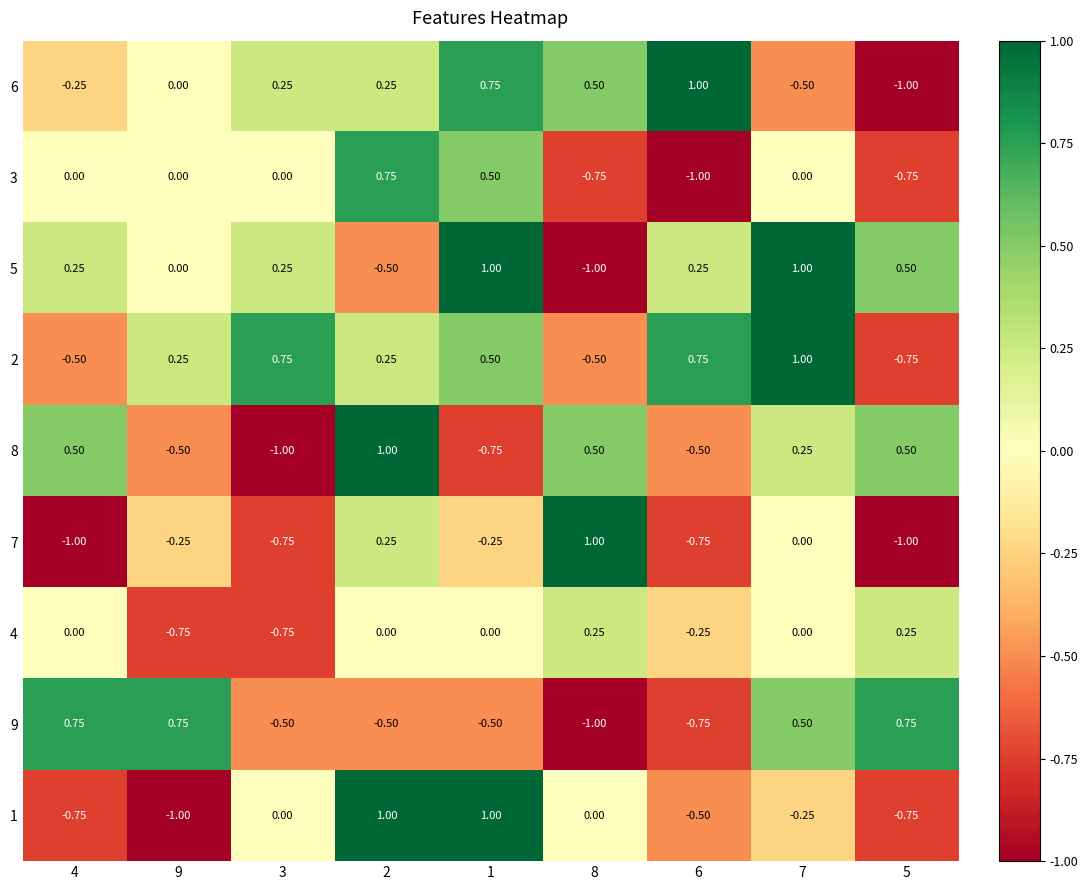

How many values in 9 are below zero?

5